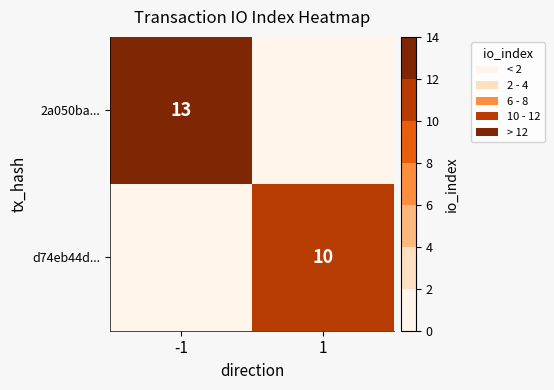

True or false: d74eb44d... has a value of 10 at 1.

True